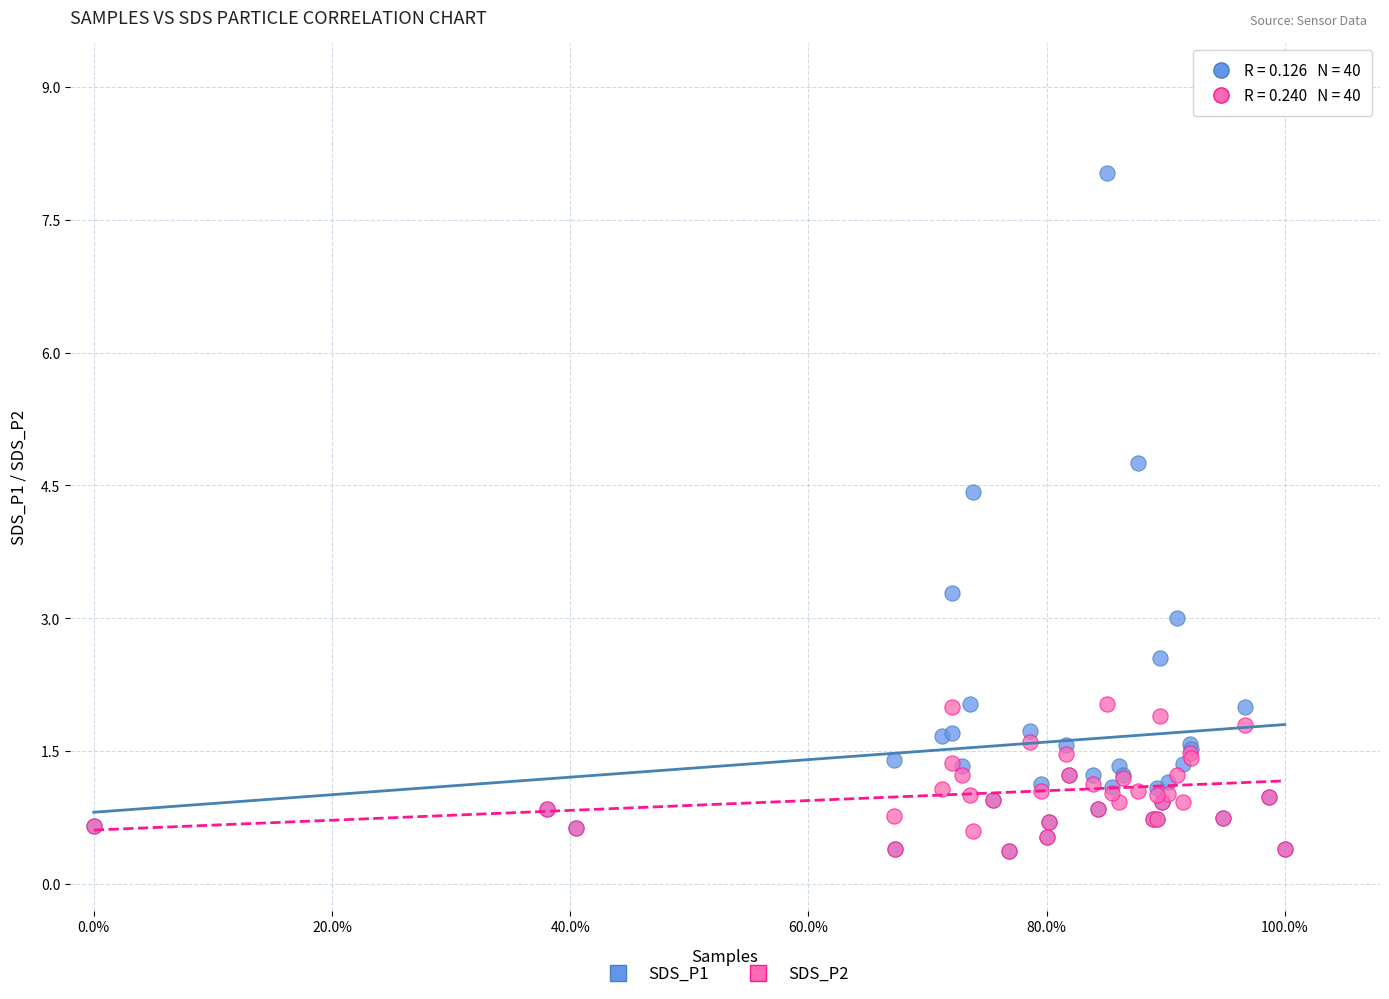

Which series has the widest spread of Y values?

SDS_P1